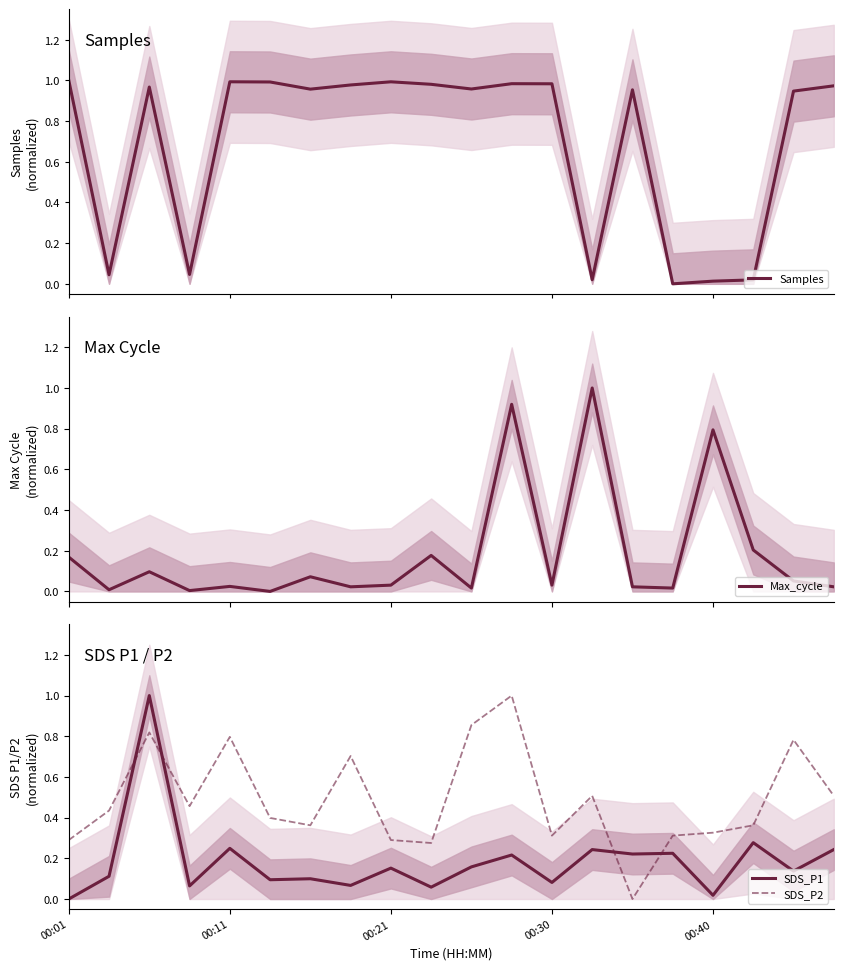

Reading right to left, what are all the values shown in this chart?

Samples: 1.0	0.9	0.0	0.0	0.0	1.0	0.0	1.0	1.0	1.0	1.0	1.0	1.0	1.0	1.0	1.0	0.0	1.0	0.0	1.0
Max_cycle: 0.0	0.1	0.2	0.8	0.0	0.0	1.0	0.0	0.9	0.0	0.2	0.0	0.0	0.1	0.0	0.0	0.0	0.1	0.0	0.2
SDS_P1: 0.2	0.1	0.3	0.0	0.2	0.2	0.2	0.1	0.2	0.2	0.1	0.2	0.1	0.1	0.1	0.2	0.1	1.0	0.1	0.0
SDS_P2: 0.5	0.8	0.4	0.3	0.3	0.0	0.5	0.3	1.0	0.9	0.3	0.3	0.7	0.4	0.4	0.8	0.5	0.8	0.4	0.3